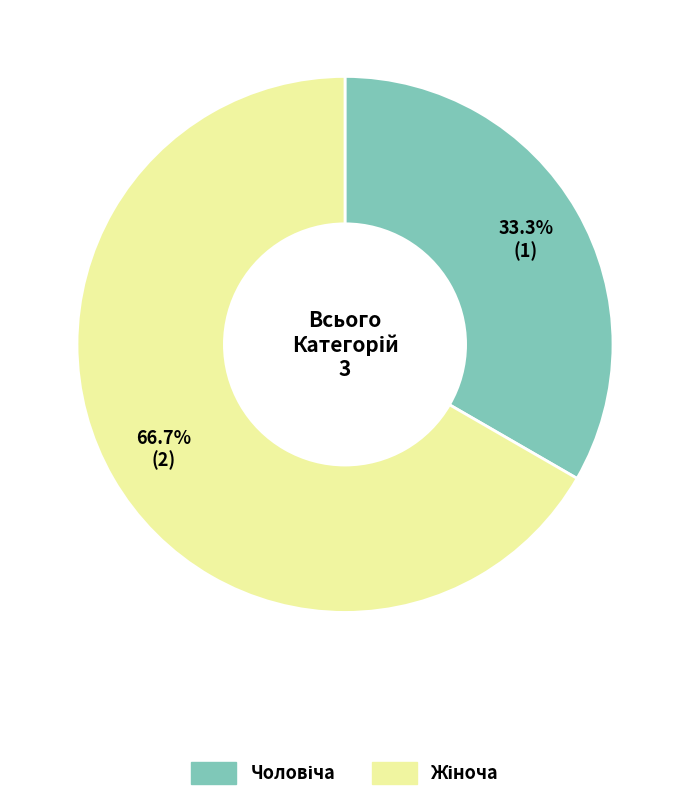

Does any single category account for the majority?

Yes